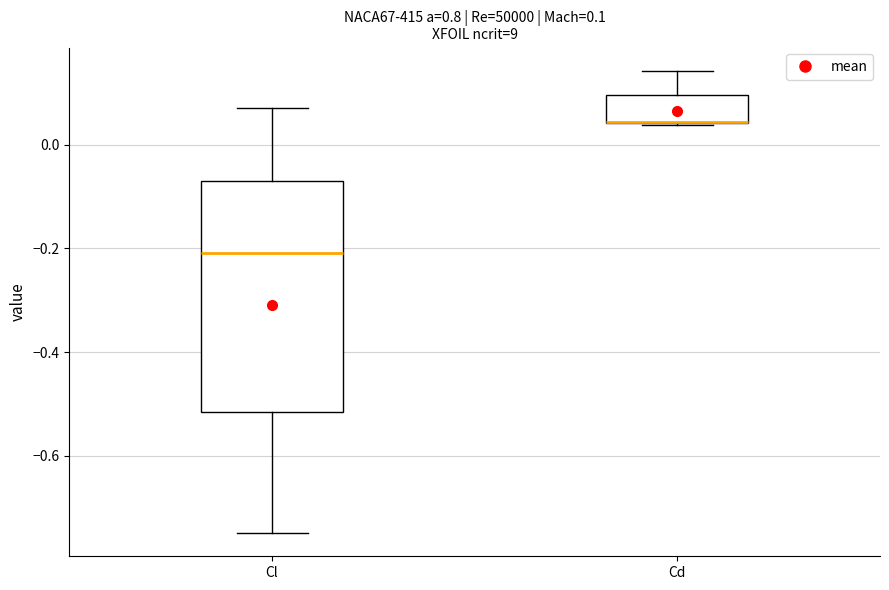

Comparing the boxes themselves (not the whiskers), which one is the tallest?

Cl